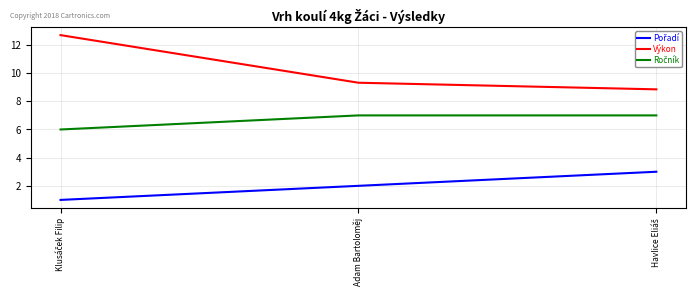

What position from the left is Adam Bartoloměj?

2